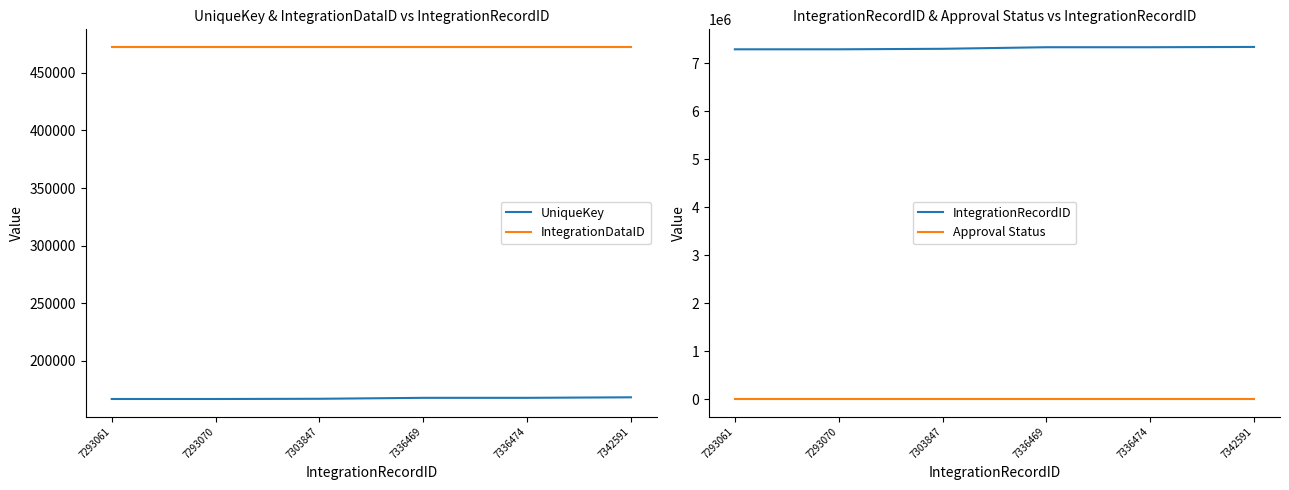

Reading right to left, list all the values displayed in this chart.

UniqueKey: 7342591=168396	7336474=167943	7336469=167935	7303847=167123	7293070=166928	7293061=166927
IntegrationDataID: 7342591=472494	7336474=472494	7336469=472494	7303847=472494	7293070=472494	7293061=472494
IntegrationRecordID: 7342591=7342591	7336474=7336474	7336469=7336469	7303847=7303847	7293070=7293070	7293061=7293061
Approval Status: 7342591=2	7336474=2	7336469=2	7303847=2	7293070=2	7293061=2